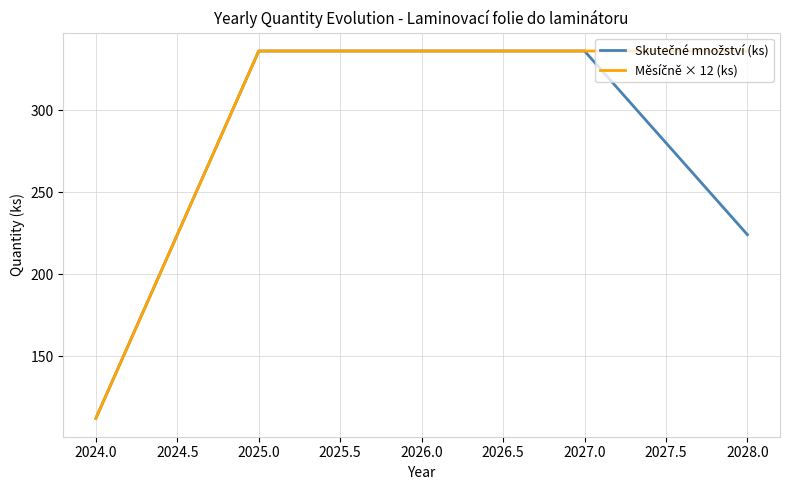

What is the greatest value displayed?

336